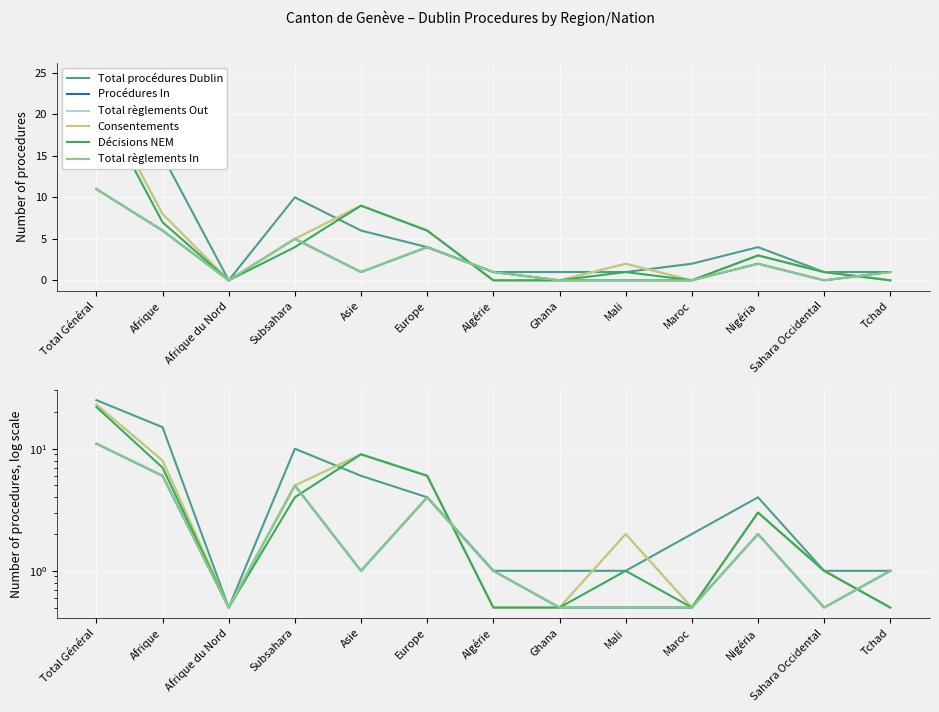

What is the average value of the Total règlements Out series?

4.6